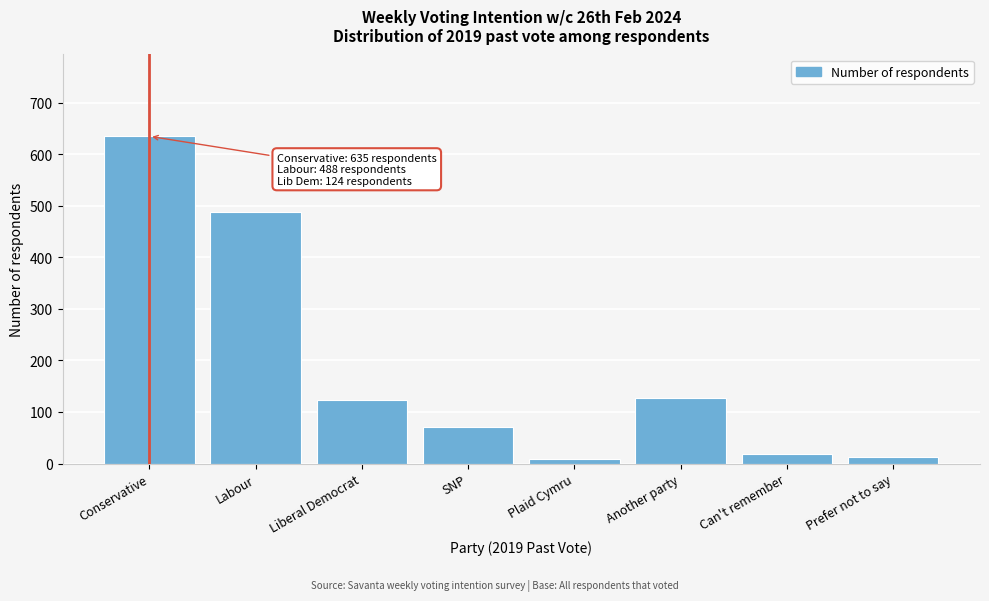

What is the label of the 1st bar from the left?

Conservative